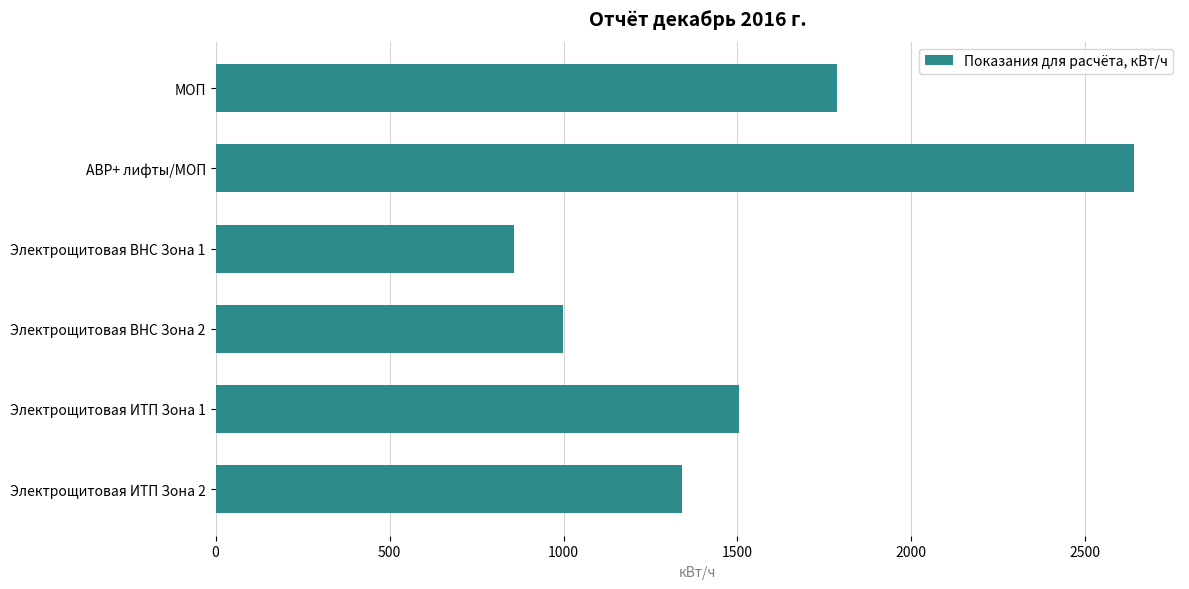

Which has a higher value, Электрощитовая ВНС Зона 1 or Электрощитовая ИТП Зона 1?

Электрощитовая ИТП Зона 1